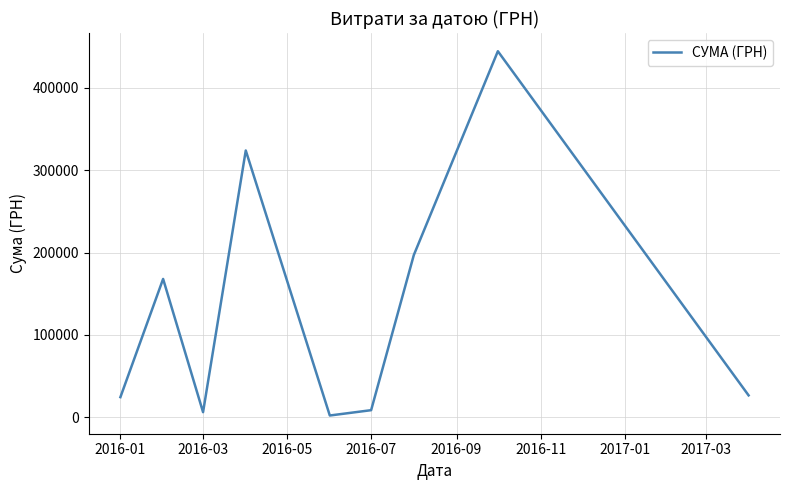

What is the greatest value displayed?

444504.1